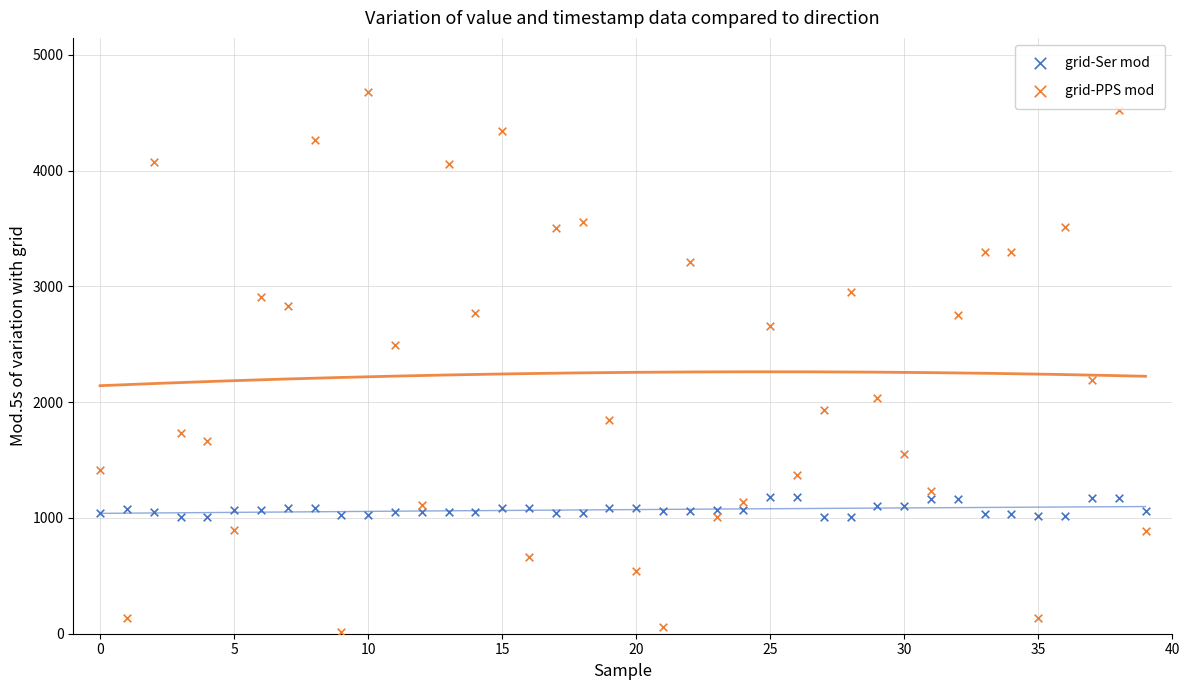

Which series reaches the maximum Y coordinate?

grid-PPS mod